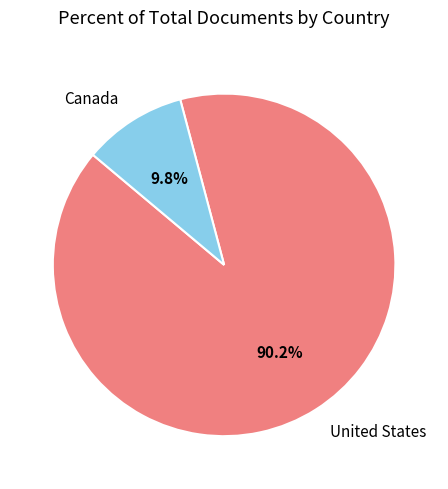

Combined, what portion of the pie is Canada and United States?

100.0%